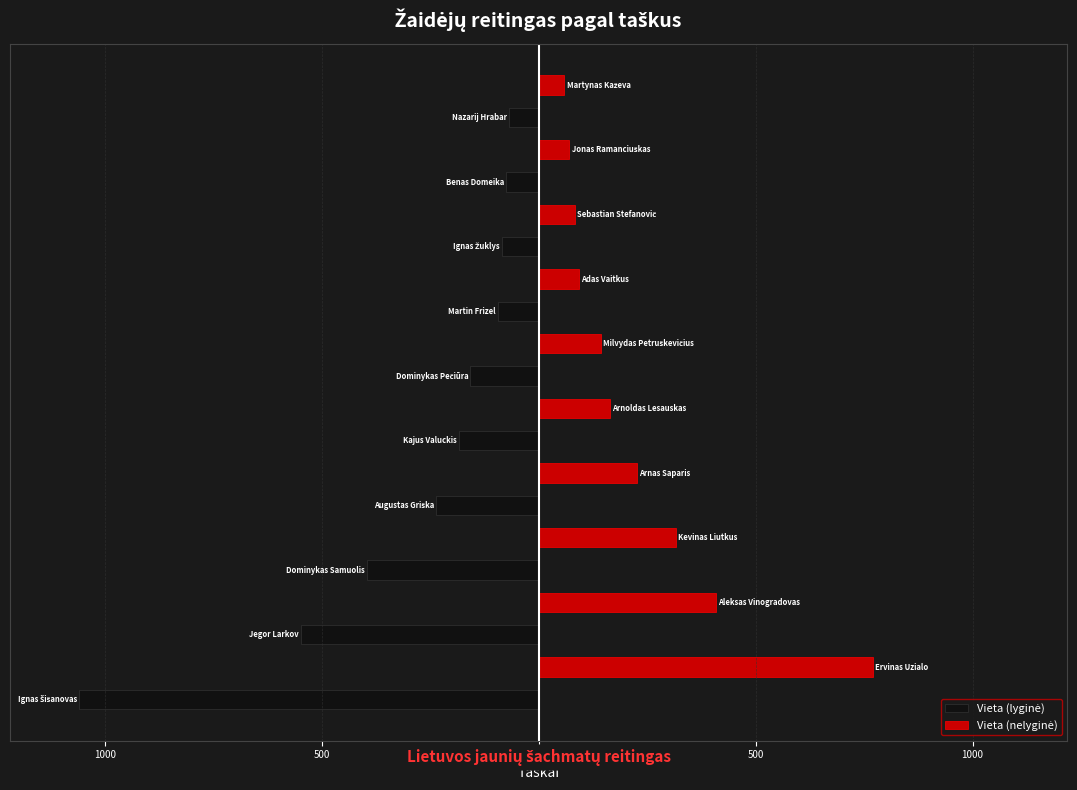

Count the number of categories in the chart.

10